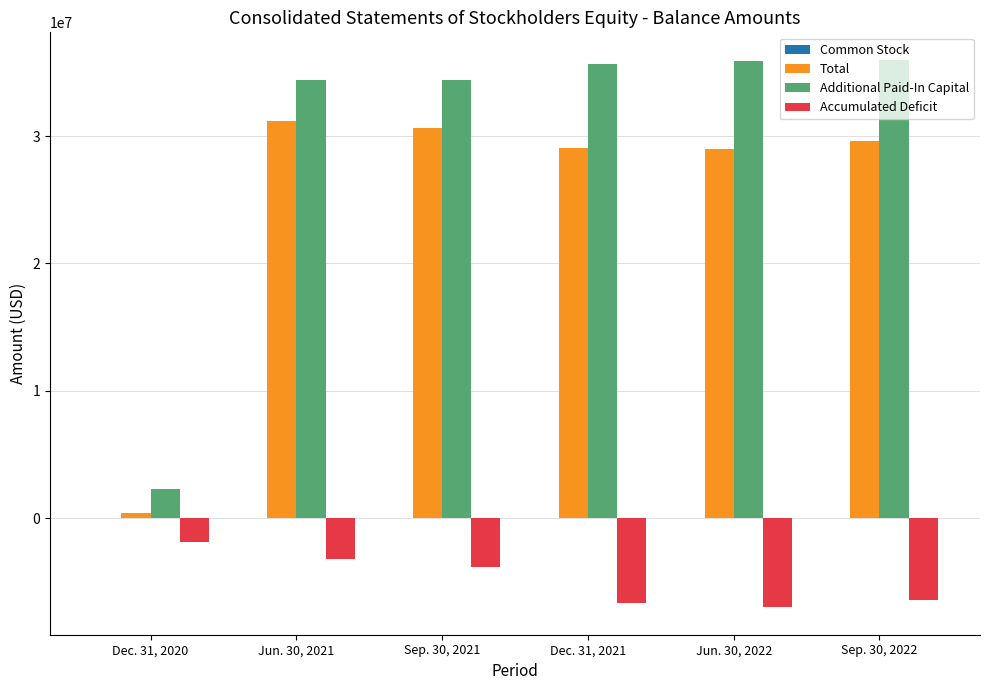

The value of Total at Jun. 30, 2021 is 41462733. True or false?

False